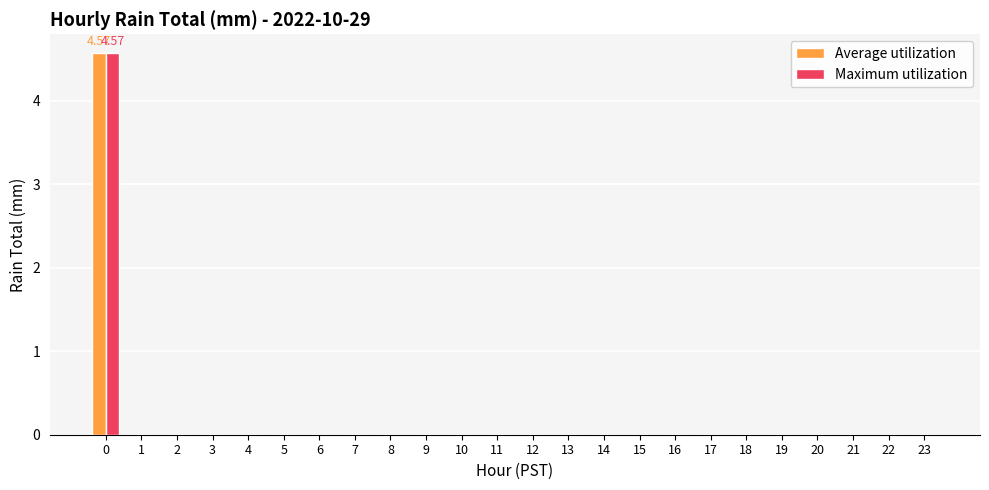

The value of Average utilization at 13 is 0.0. True or false?

True